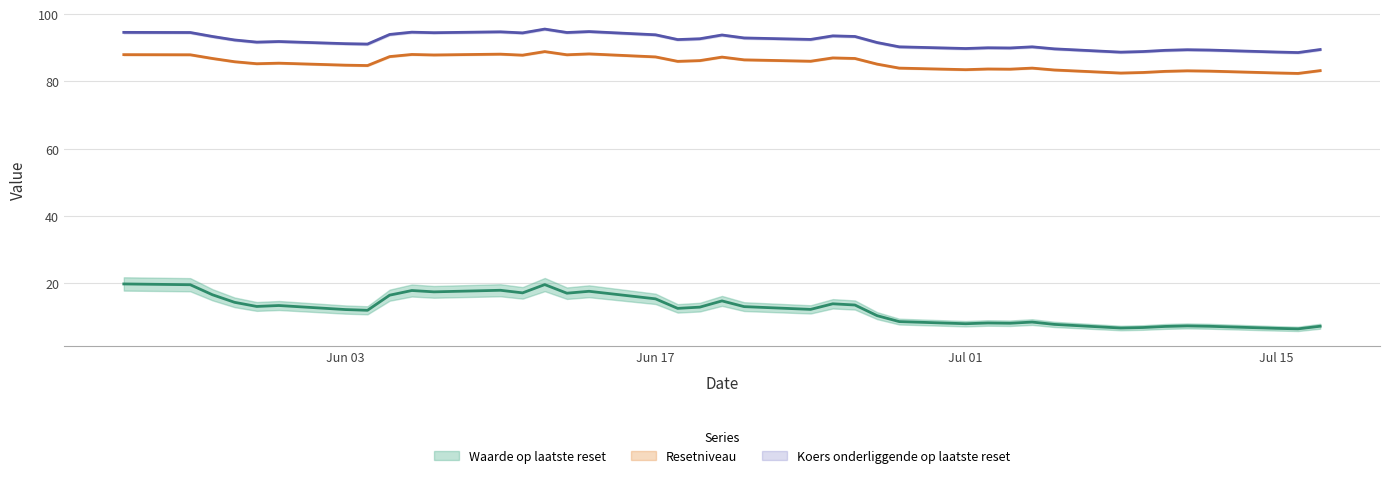

Is this an area chart (filled region under the line)?

No